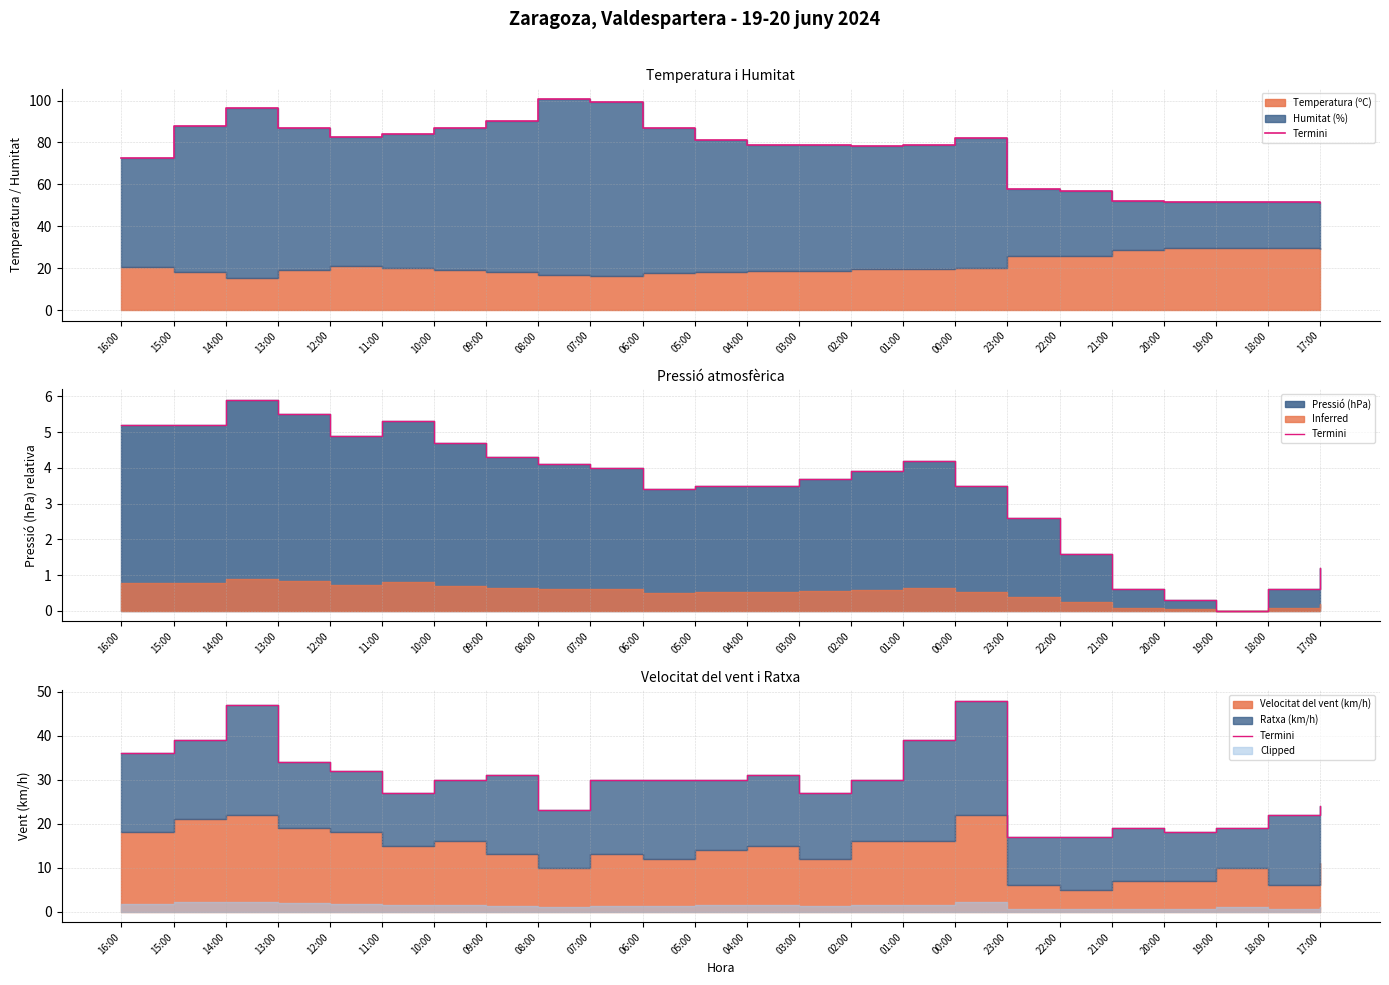

At which label does the data first exceed 30?

16:00